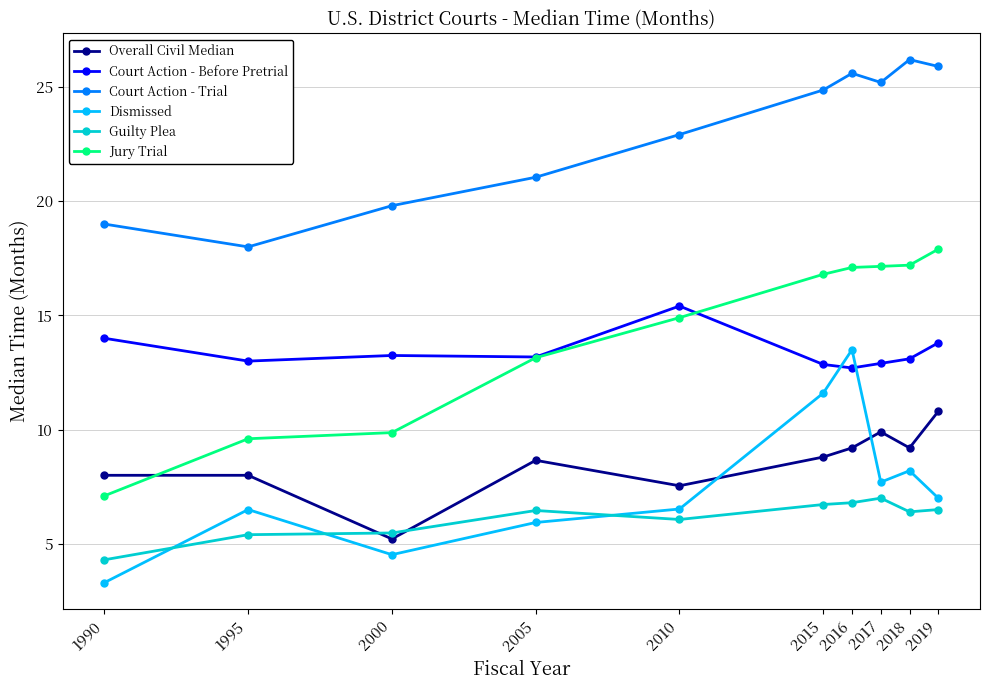

What is the value of the Jury Trial point at the 3rd from the left?

9.9